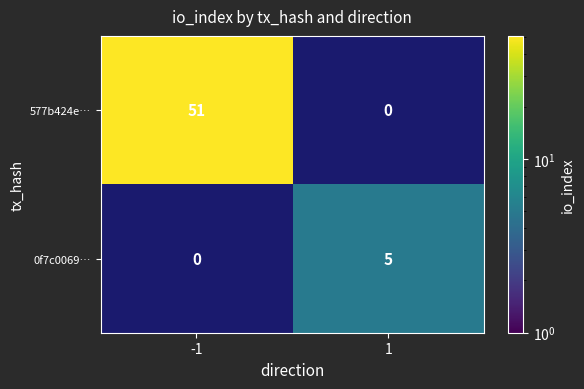

What is the greatest value displayed?

51